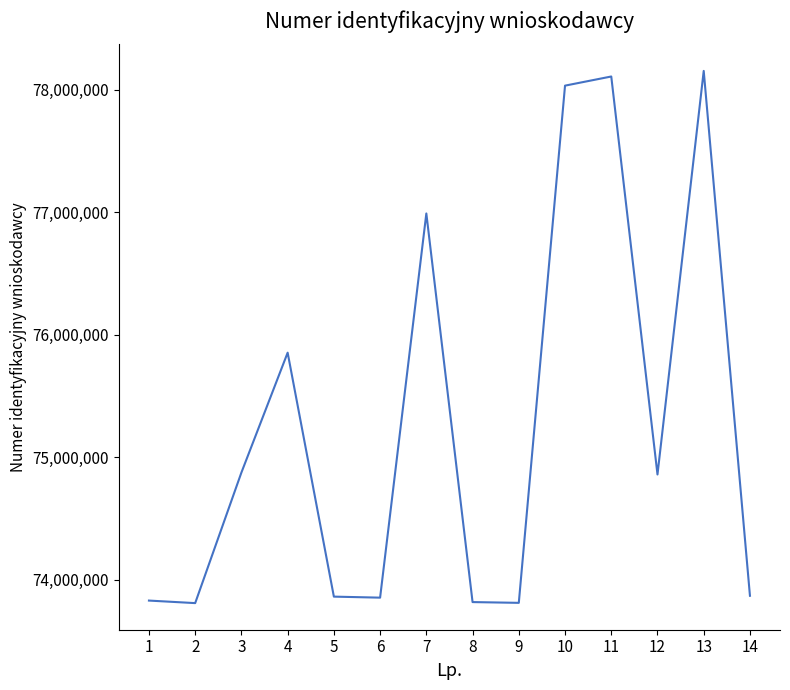

What is the difference between the maximum and minimum values?

4342271